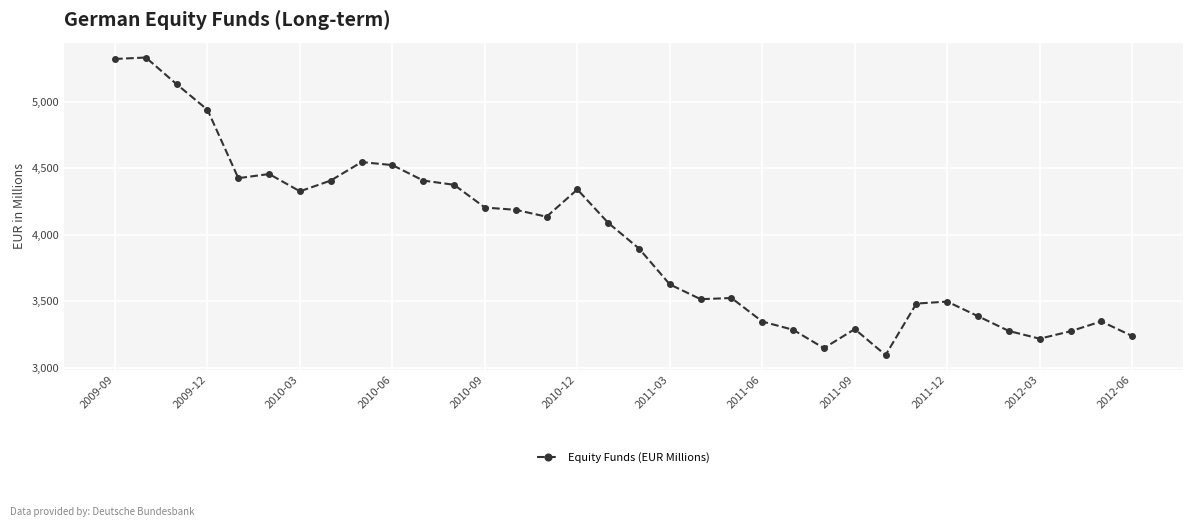

What is the minimum value shown in the chart?

3097